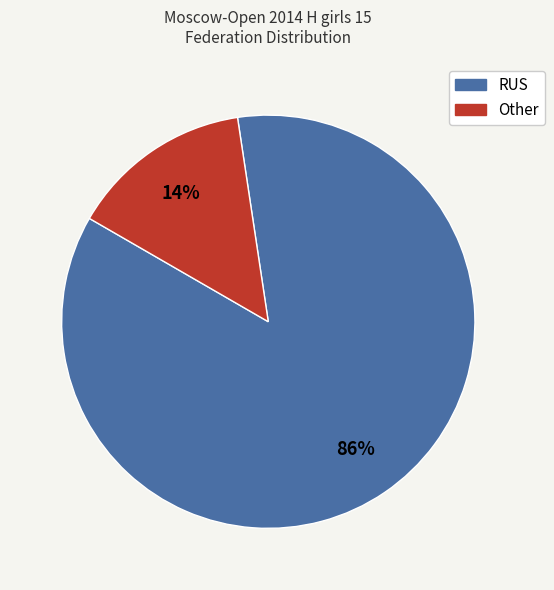

How many slices are in this pie chart?

2